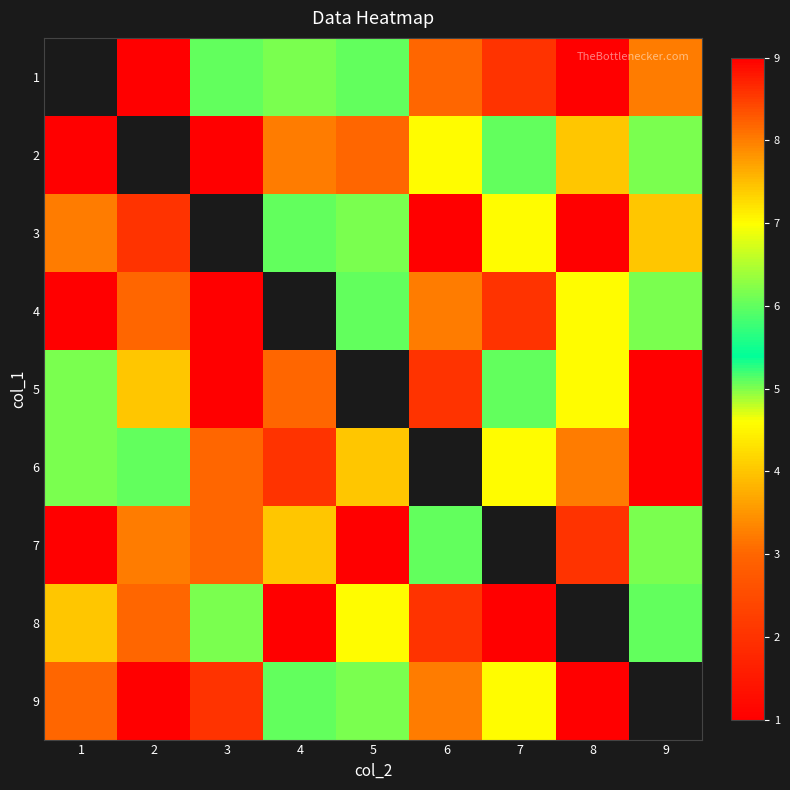

Is the value of 3 at 7 greater than the value of 1 at 1?

No